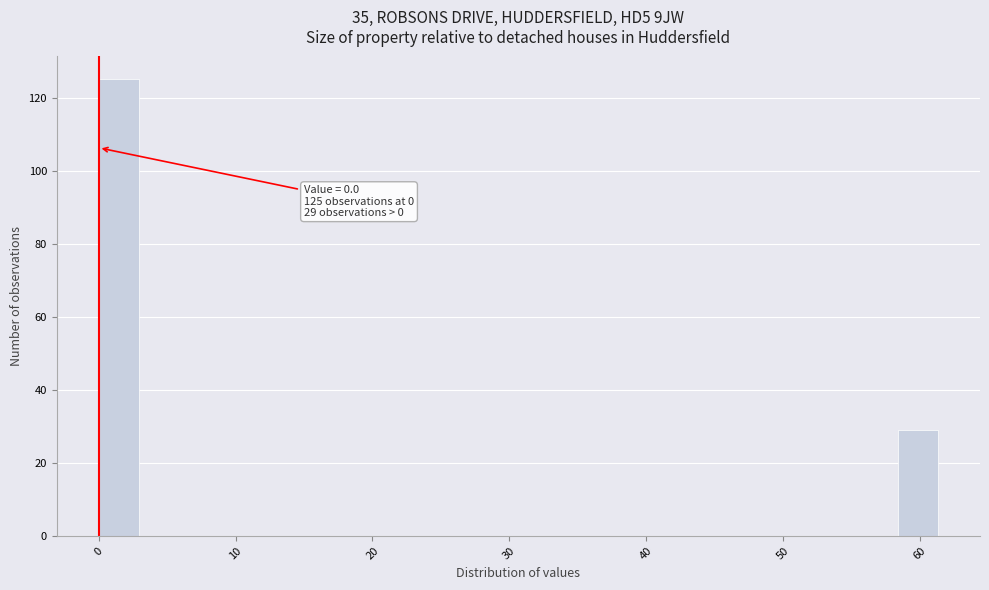

Around what value on the x-axis is the tallest bar? Give the approximate position of its centre, as read against the axis.

1